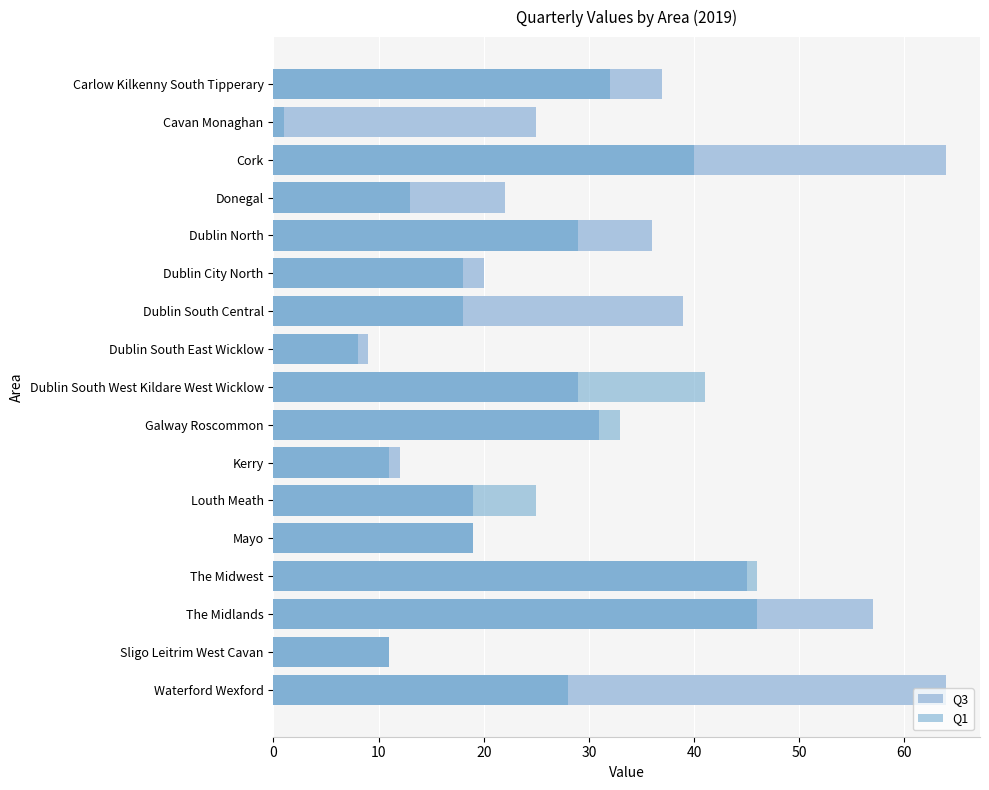

What is the value of the Q1 bar at the 9th from the left?

41